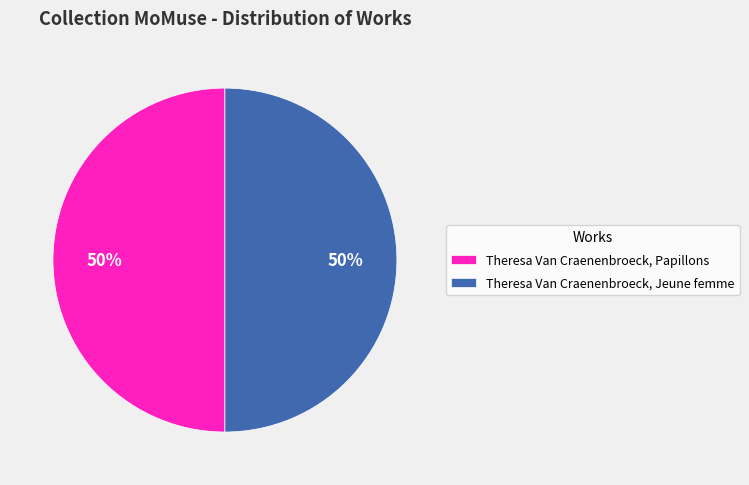

To the nearest percent, what is the average slice percentage?

50%